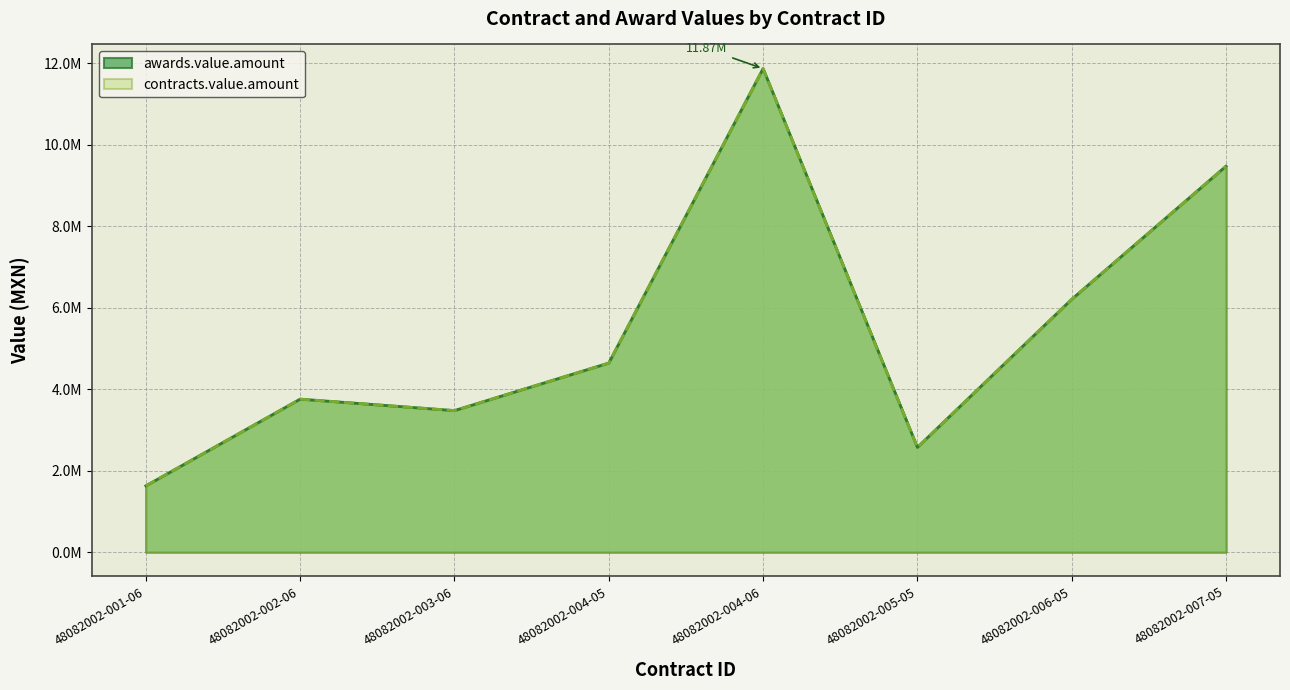

What is the label of the 5th point from the left?

48082002-004-06